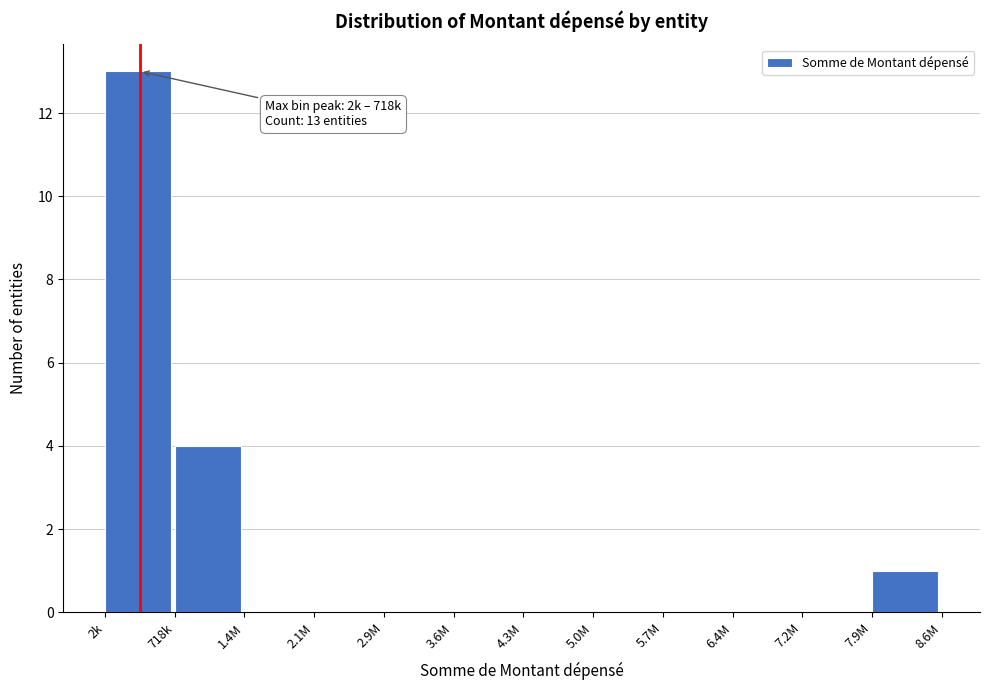

Reading right to left, transcribe all the data shown in this chart.

7.9M=1	7.2M=0	6.4M=0	5.7M=0	5.0M=0	4.3M=0	3.6M=0	2.9M=0	2.1M=0	1.4M=0	718k=4	2k=13